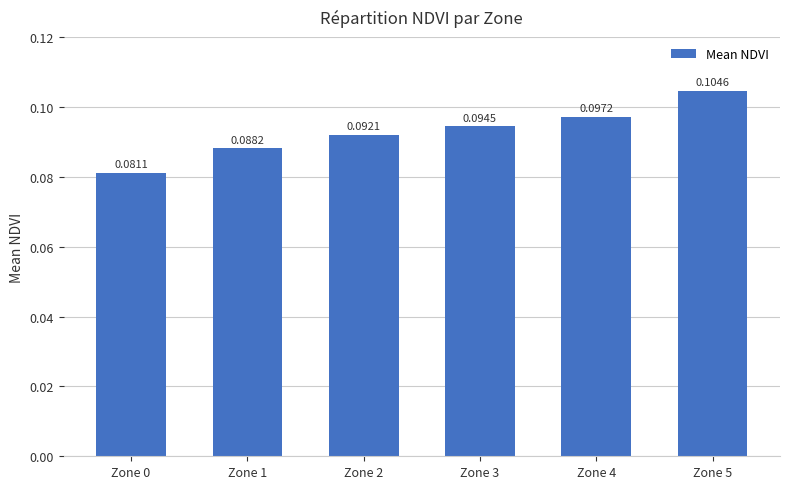

Does the chart contain stacked bars?

No